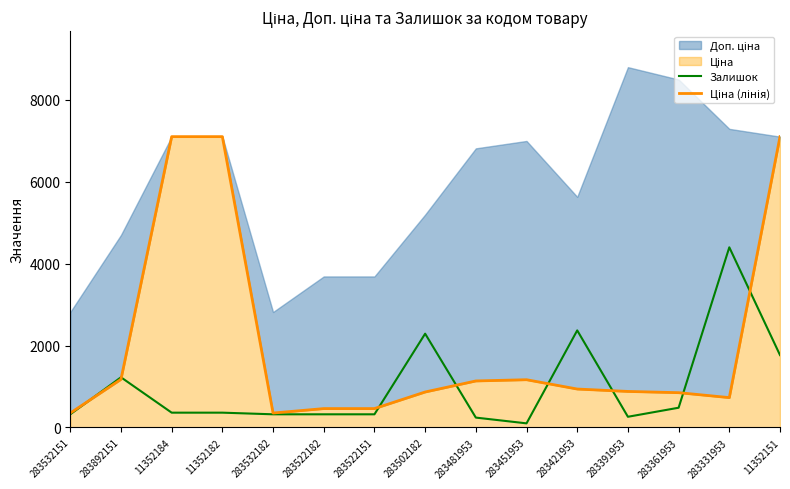

List the labels in order of Залишок value, smallest first.

283451953, 283481953, 283391953, 283532151, 283532182, 283522182, 283522151, 11352184, 11352182, 283361953, 283892151, 11352151, 283502182, 283421953, 283331953